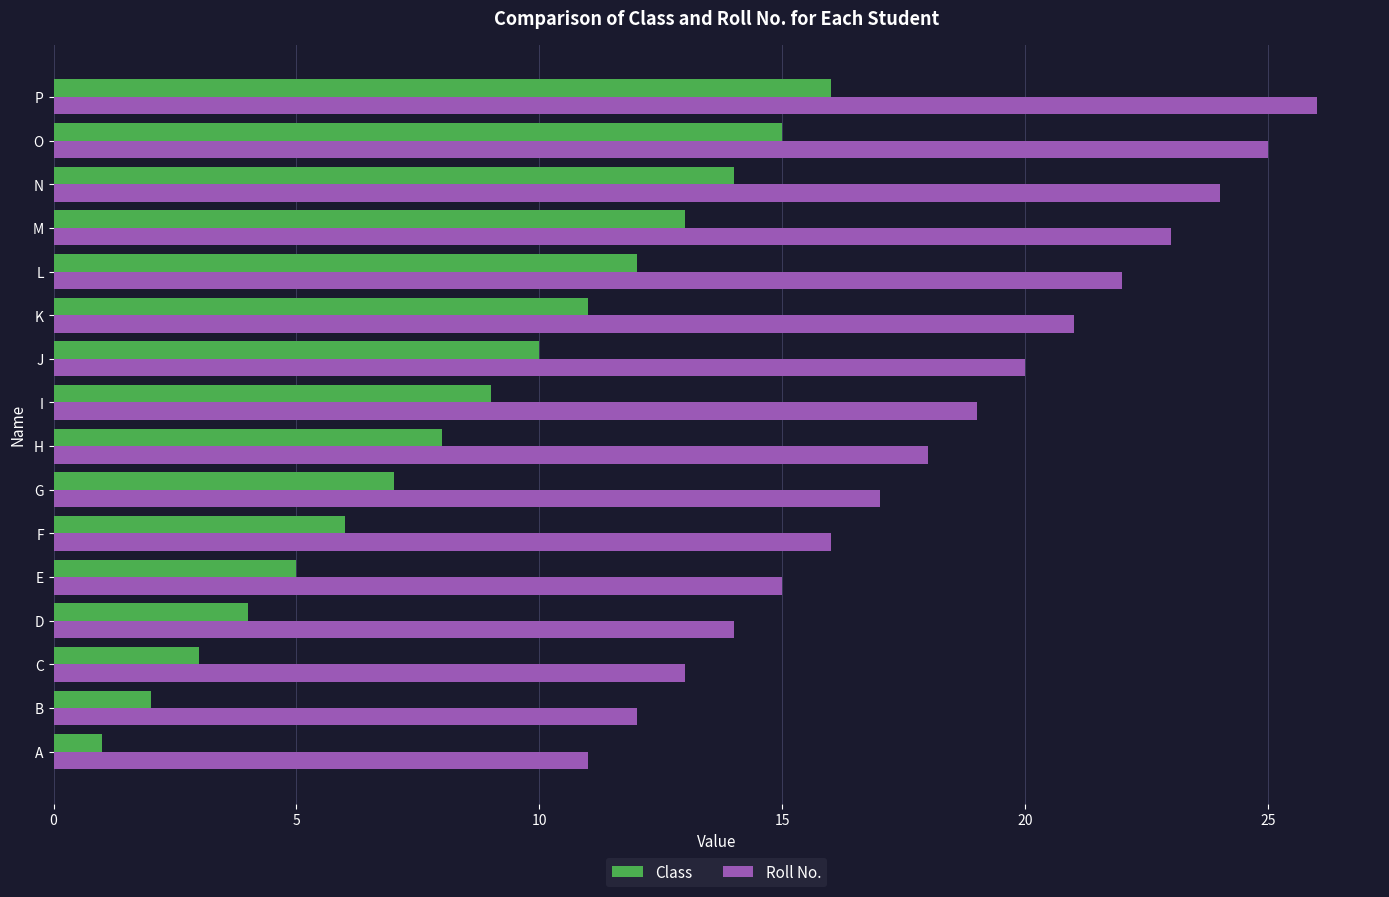

Rank the series at F from lowest to highest value.

Class, Roll No.